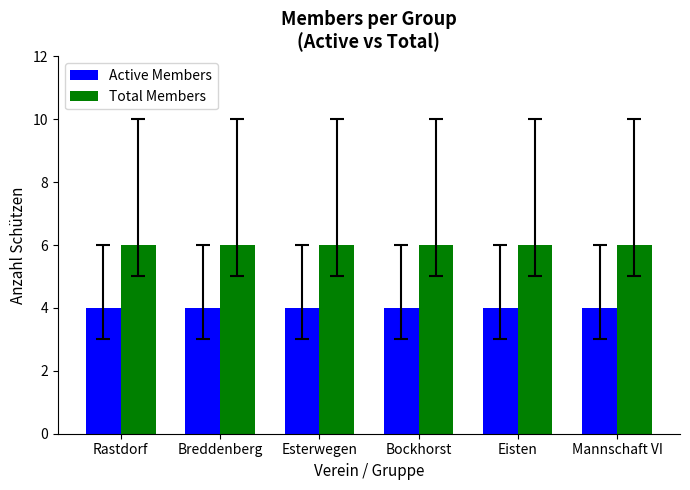

Is the value of Total Members at Bockhorst greater than the value of Active Members at Eisten?

Yes